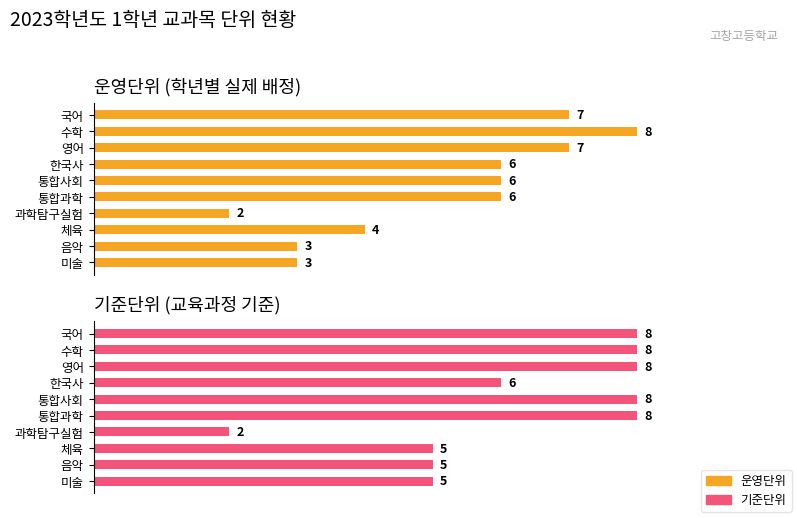

What is the value of the 기준단위 bar at the 9th from the left?

5